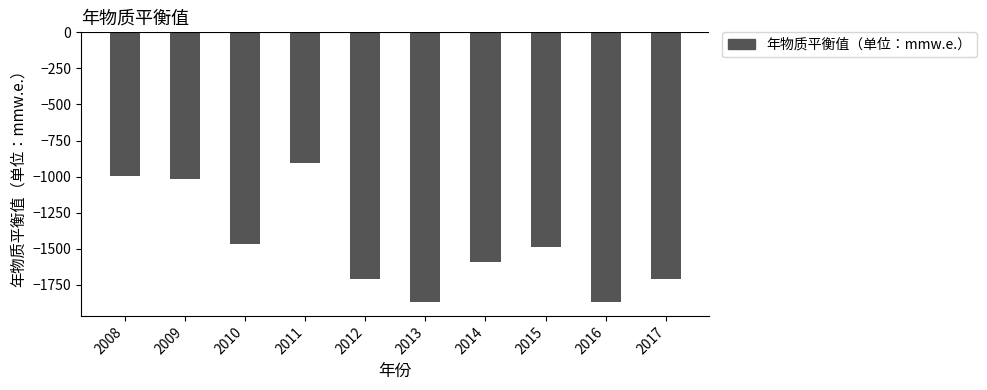

Which has a higher value, 2014 or 2013?

2014